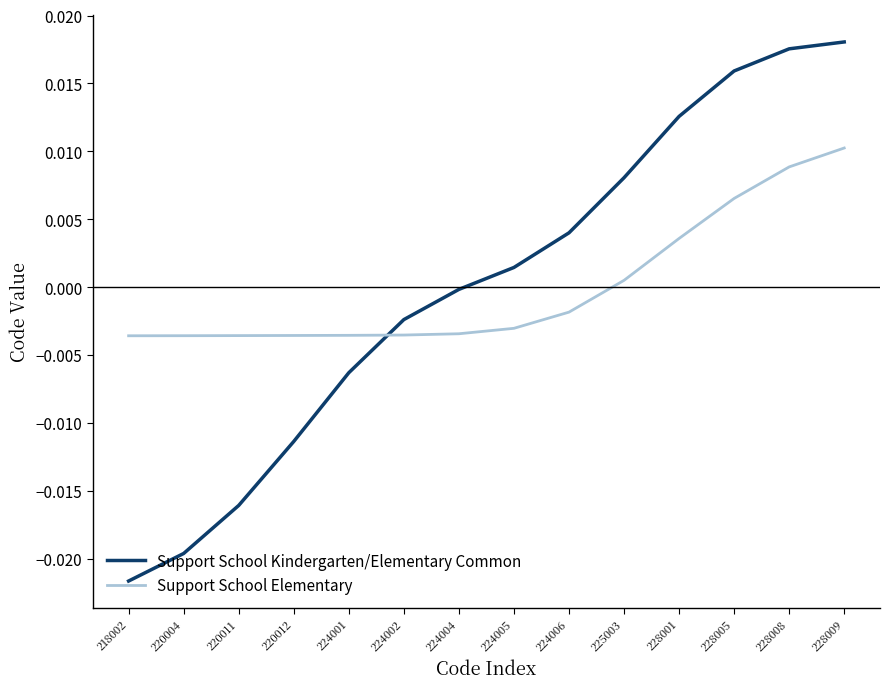

List the series in order of their peak value, lowest first.

Support School Elementary, Support School Kindergarten/Elementary Common